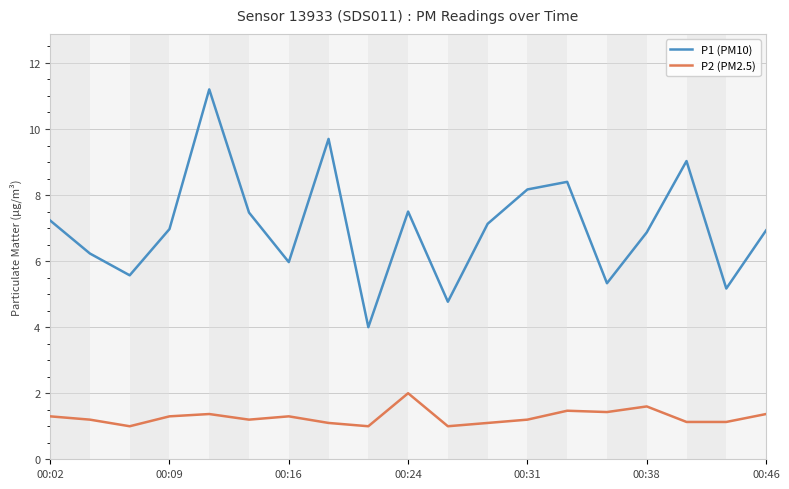

Which series has the largest range (max minus min)?

P1 (PM10)